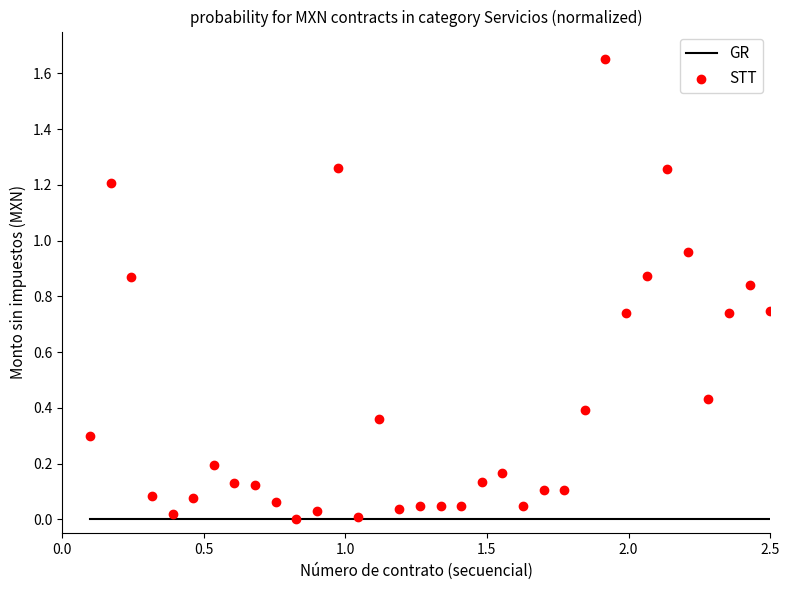

What is the range of X values (max minus min)?

2.4